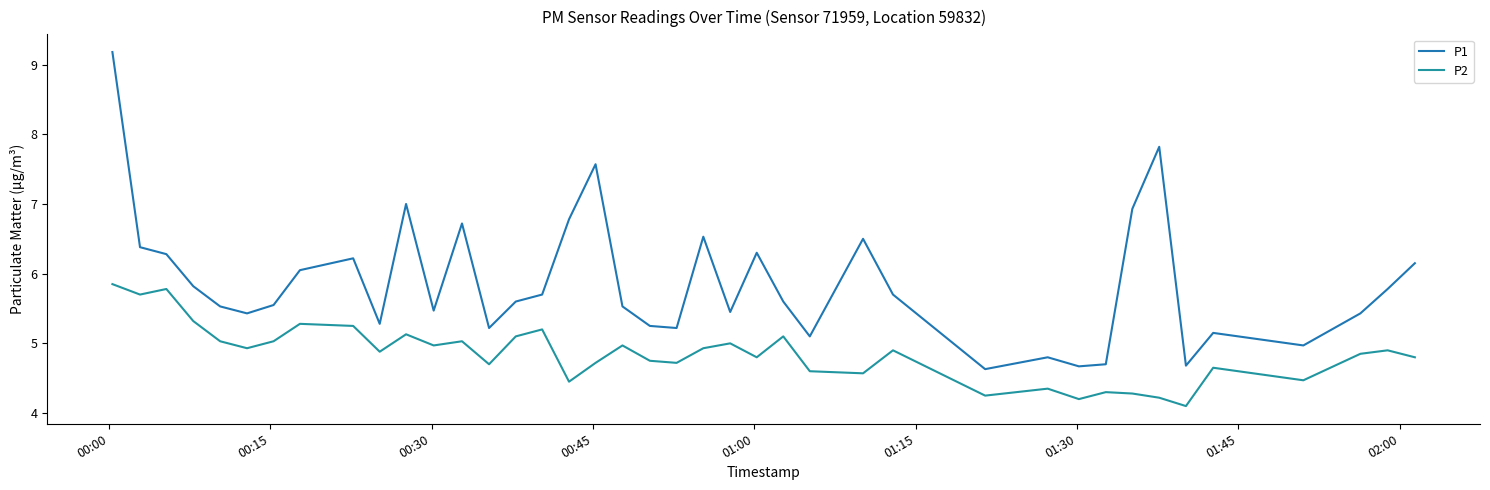

How many values in the P1 series exceed 5?

34